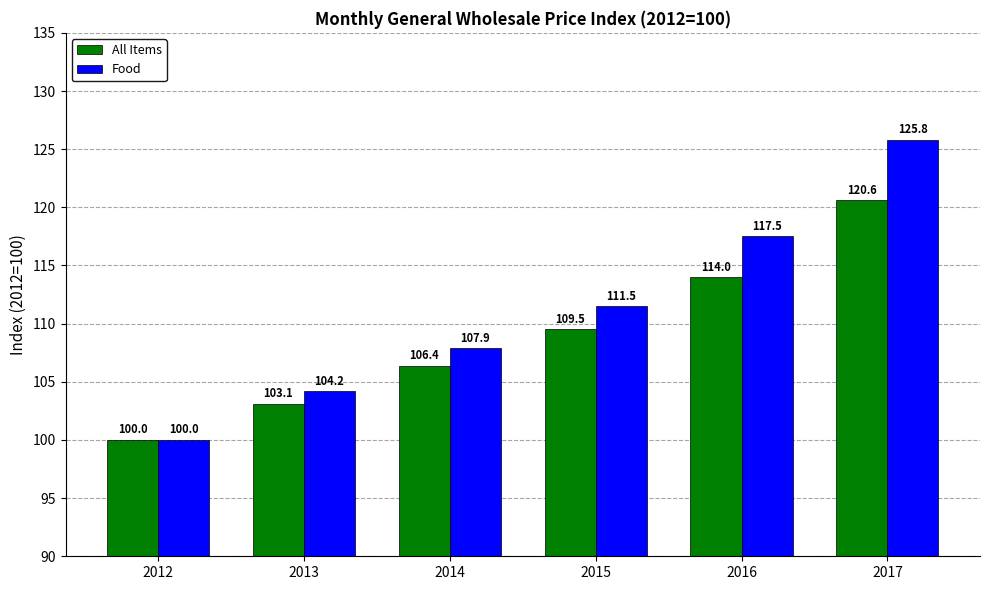

Rank the series by their average value, from highest to lowest.

Food, All Items